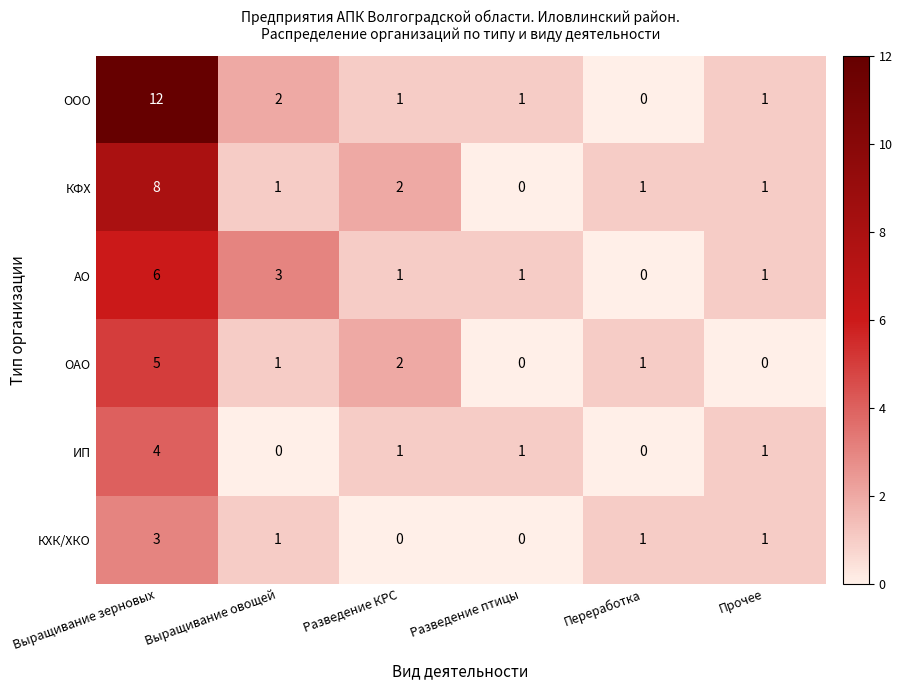

What is the difference between the maximum and minimum values in the ОАО series?

5